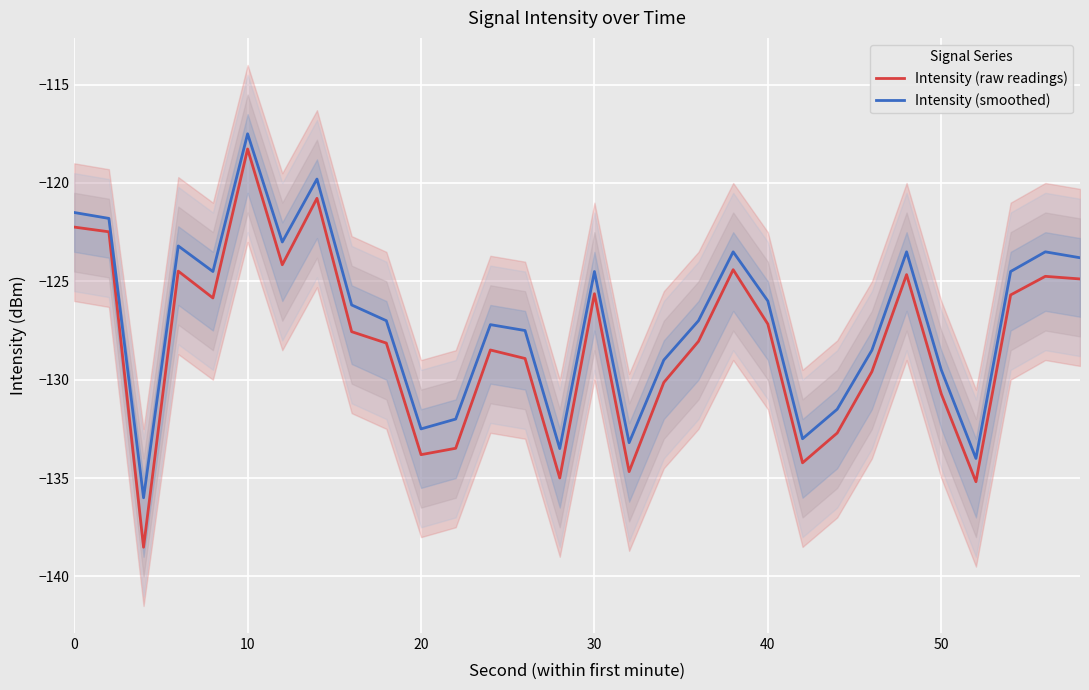

What is the greatest value displayed?

-117.5